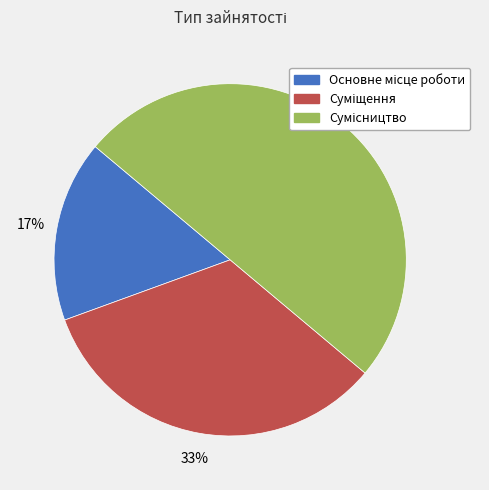

To the nearest percent, what is the difference between the largest and smallest slice percentages?

33%